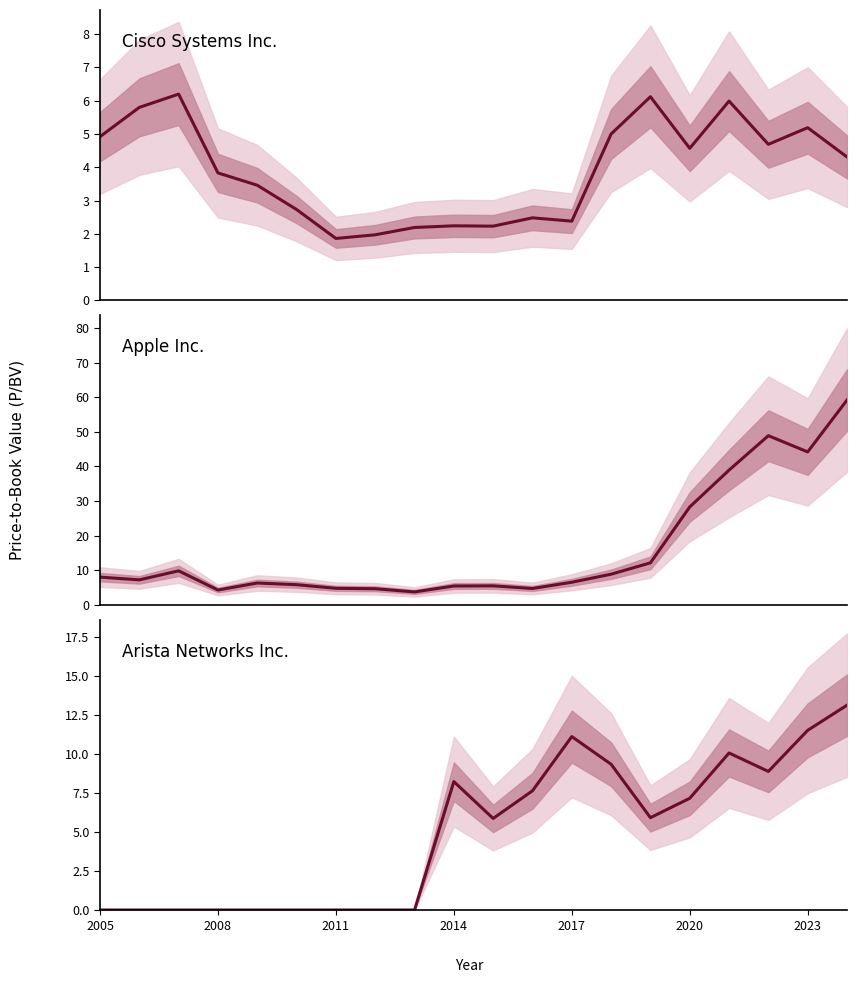

Is this an area chart (filled region under the line)?

No